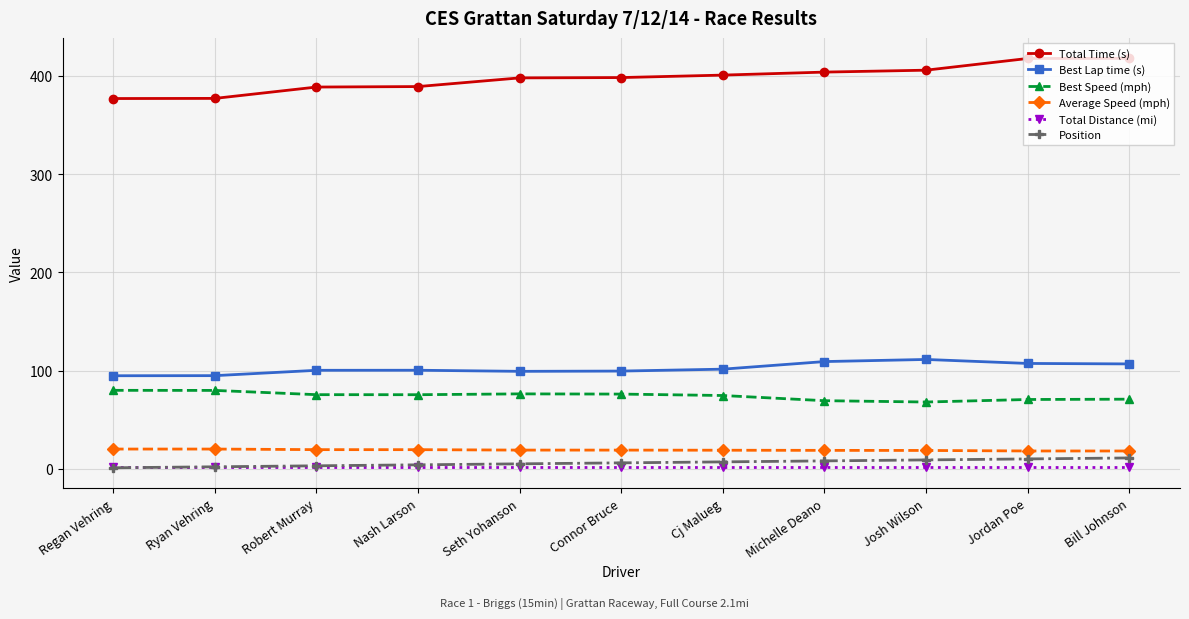

The value of Best Speed (mph) at Jordan Poe is 70.5. True or false?

True